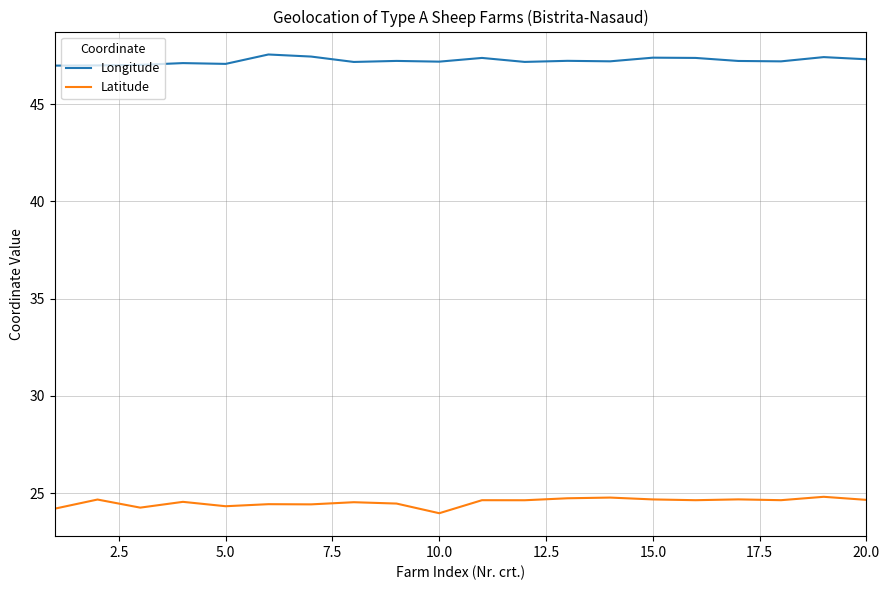

True or false: Longitude and Latitude cross at least once.

False